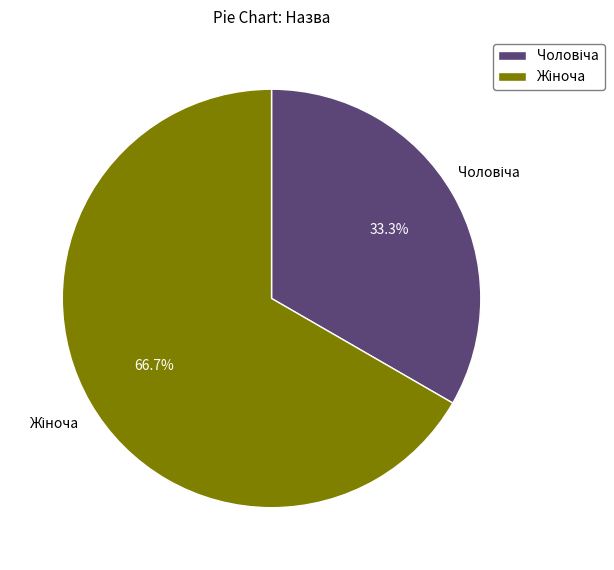

Does any single category account for the majority?

Yes